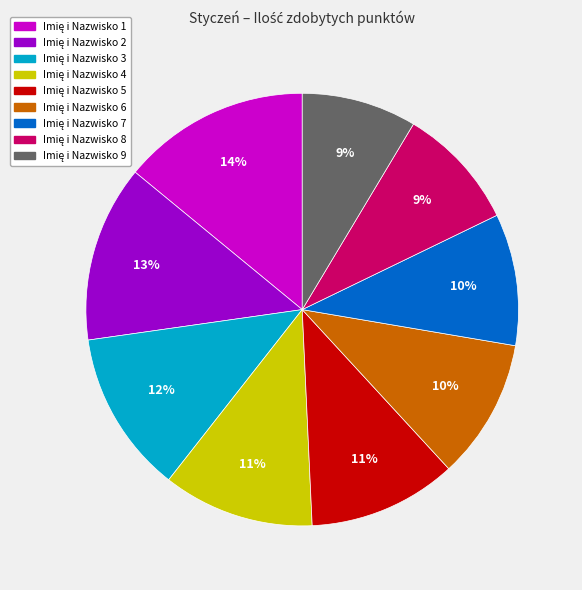

To the nearest percent, what is the average slice percentage?

11%